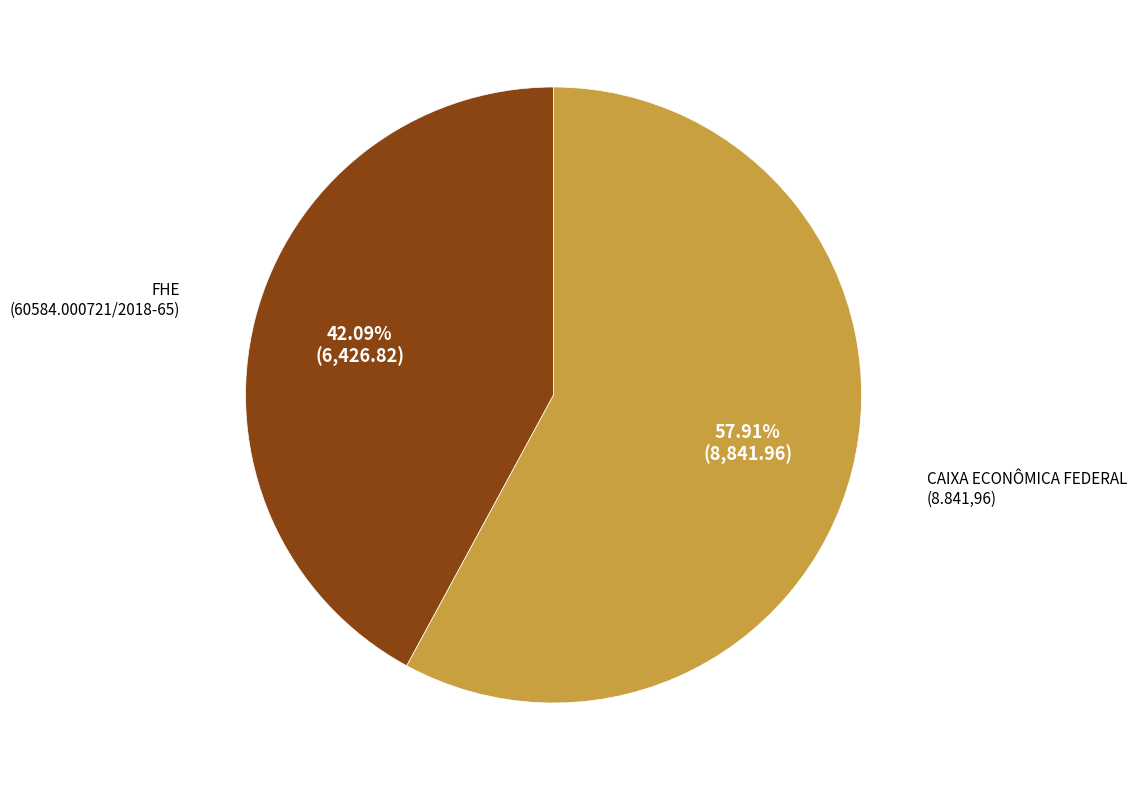

Is there a majority slice in this chart?

Yes